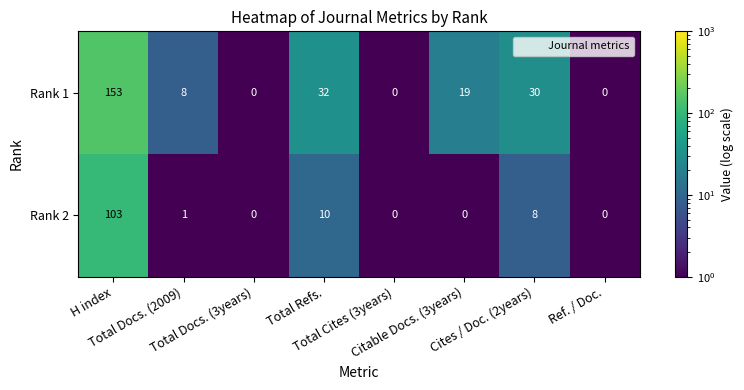

Count the number of data series in this chart.

2